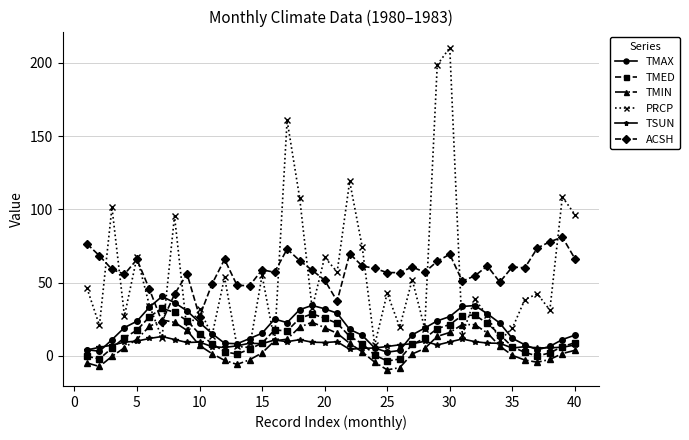

What is the difference between the maximum and minimum values in the TMED series?

36.1